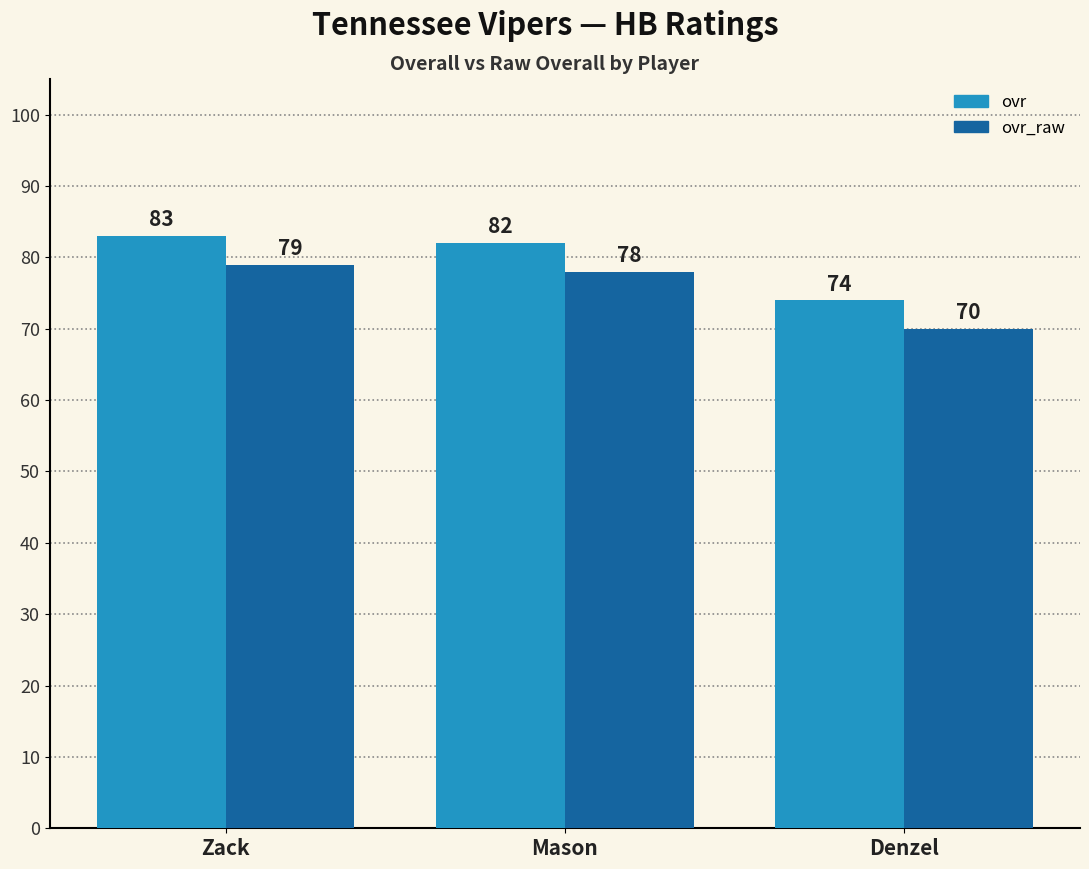

Read the ovr value at Mason.

82